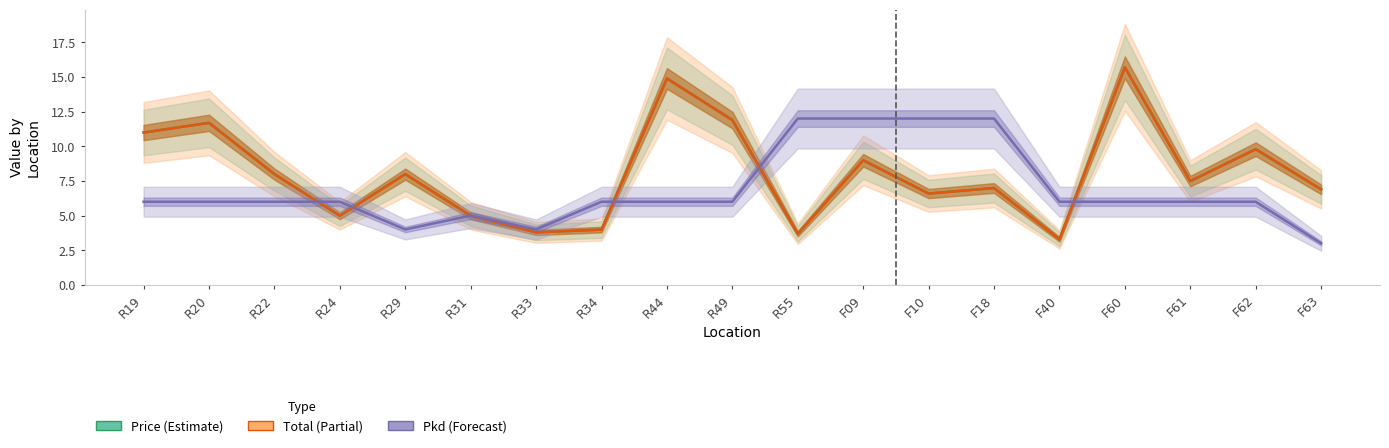

Reading left to right, what are all the values shown in this chart?

Price: R19=11.0	R20=11.7	R22=8.0	R24=5.0	R29=8.0	R31=5.0	R33=3.8	R34=4.0	R44=14.9	R49=11.9	R55=3.7	F09=9.0	F10=6.6	F18=7.0	F40=3.3	F60=15.7	F61=7.5	F62=9.8	F63=6.9
Total: R19=11.0	R20=11.7	R22=8.0	R24=5.0	R29=8.0	R31=5.0	R33=3.8	R34=4.0	R44=14.9	R49=11.9	R55=3.7	F09=9.0	F10=6.6	F18=7.0	F40=3.3	F60=15.7	F61=7.5	F62=9.8	F63=6.9
Pkd: R19=6.0	R20=6.0	R22=6.0	R24=6.0	R29=4.0	R31=5.0	R33=4.0	R34=6.0	R44=6.0	R49=6.0	R55=12.0	F09=12.0	F10=12.0	F18=12.0	F40=6.0	F60=6.0	F61=6.0	F62=6.0	F63=3.0